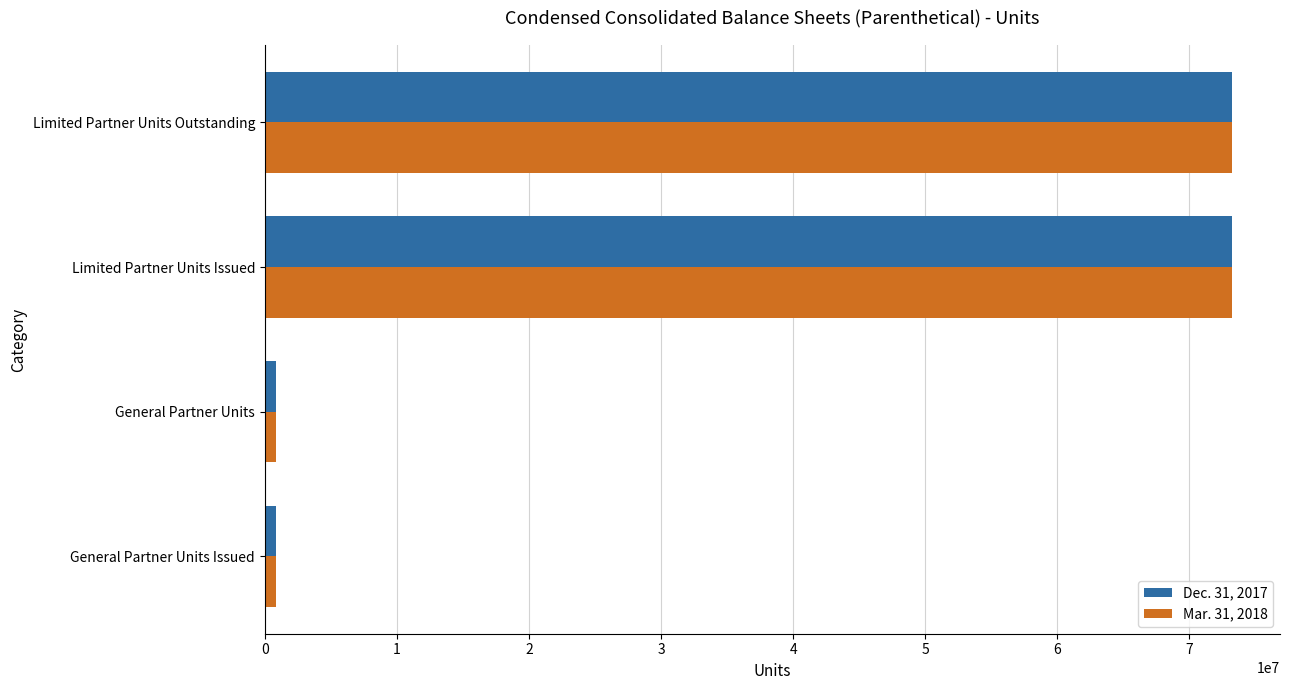

What is the highest value of the Dec. 31, 2017 series?

73199753